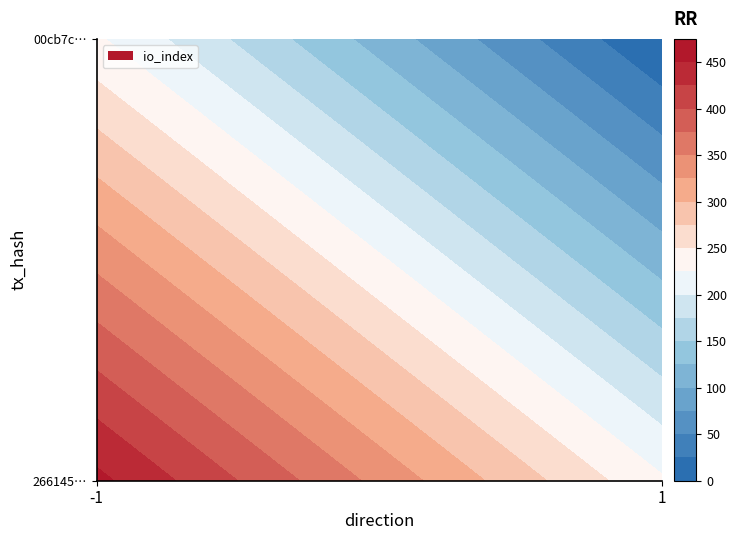

What is the difference between the 266145e72ad40d50a69b24ec453023c0f378914 values at direction and io_index?

458